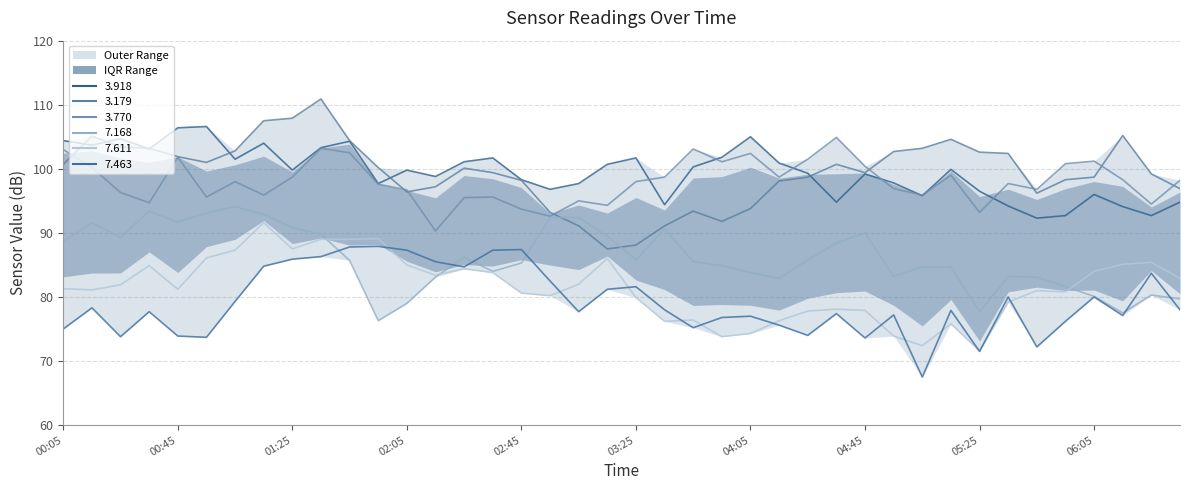

True or false:   7.611 and   3.918 cross at least once.

False